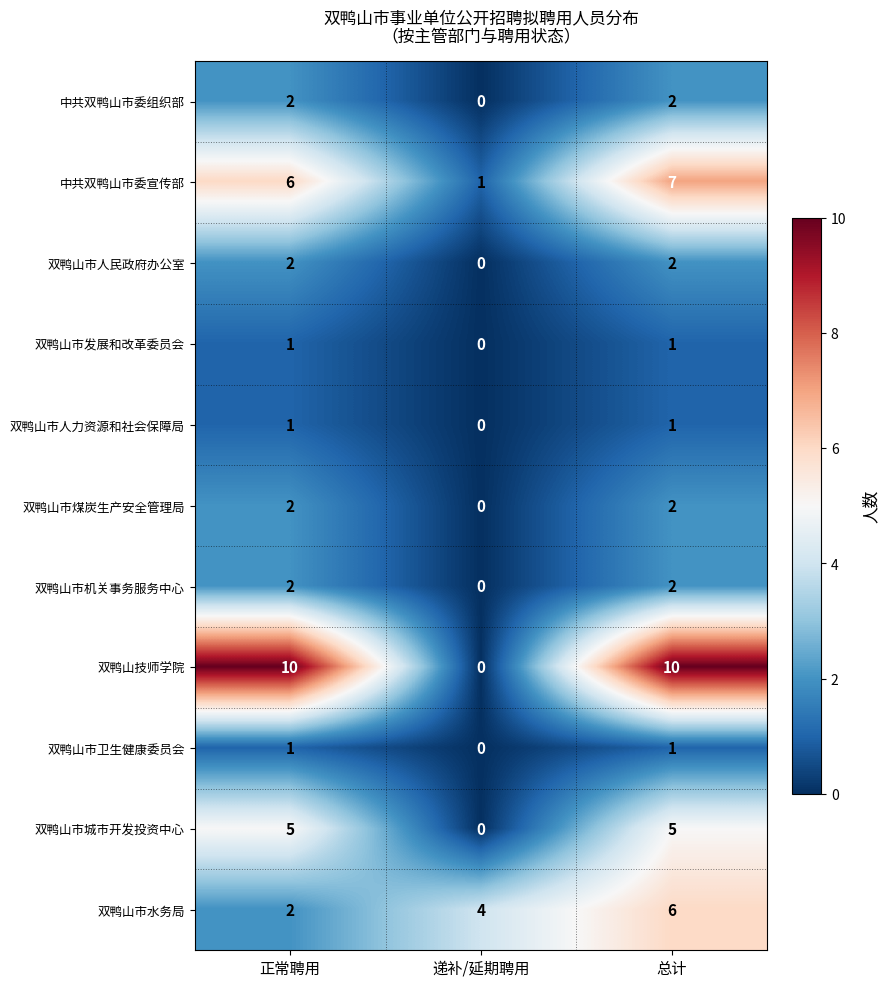

The 中共双鸭山市委组织部 series shows 3 at 总计. True or false?

False